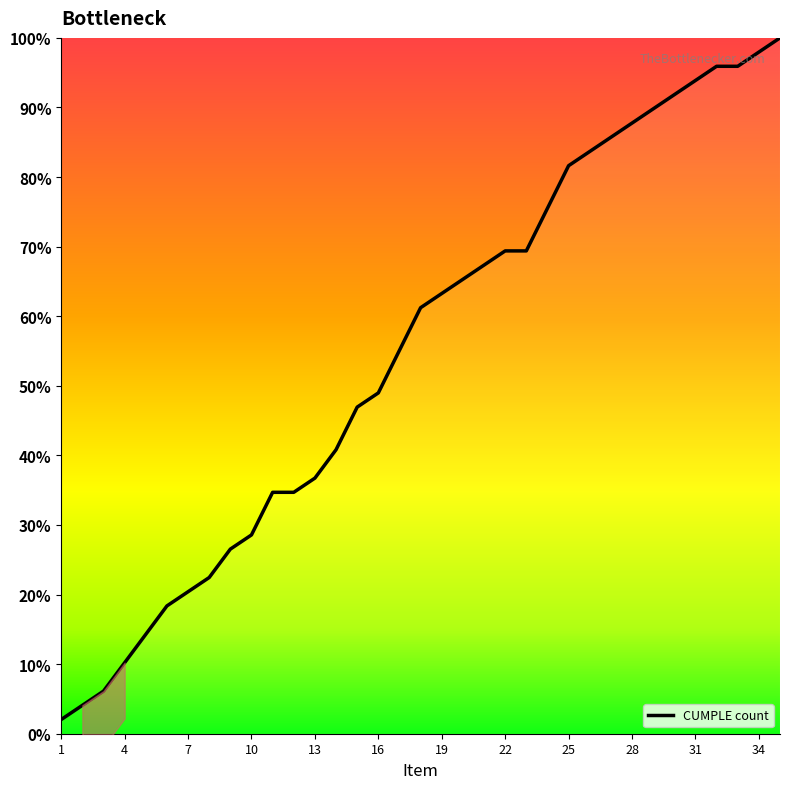

What is the value of the 21st point from the left?

67.3